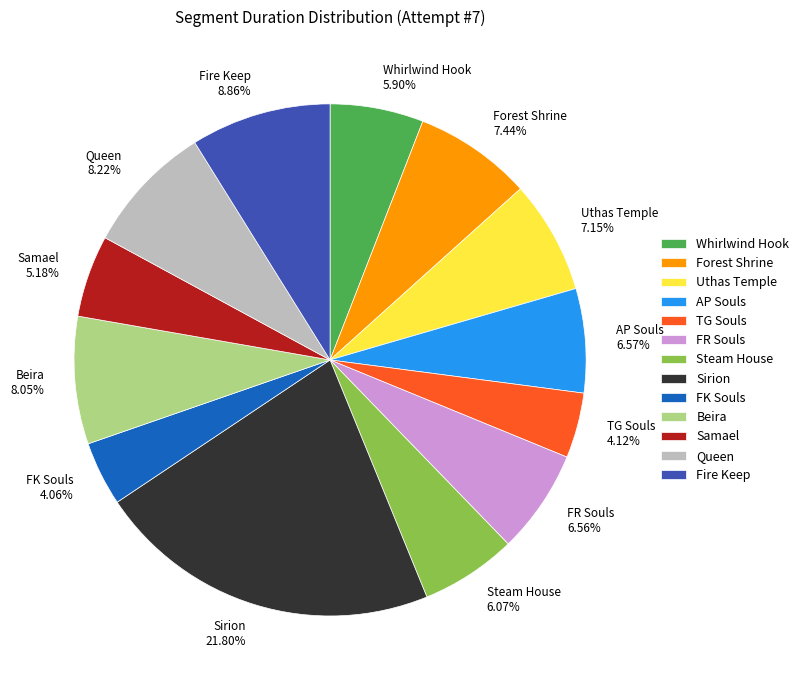

Does Queen account for over 50% of the chart?

No